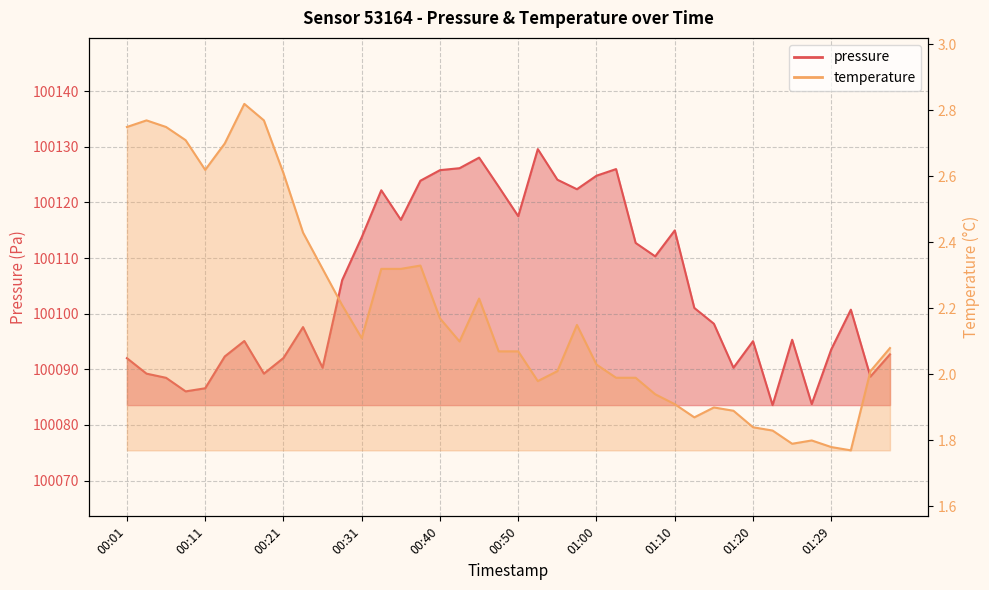

Between 00:14 and 00:57, which series saw the biggest shift?

pressure